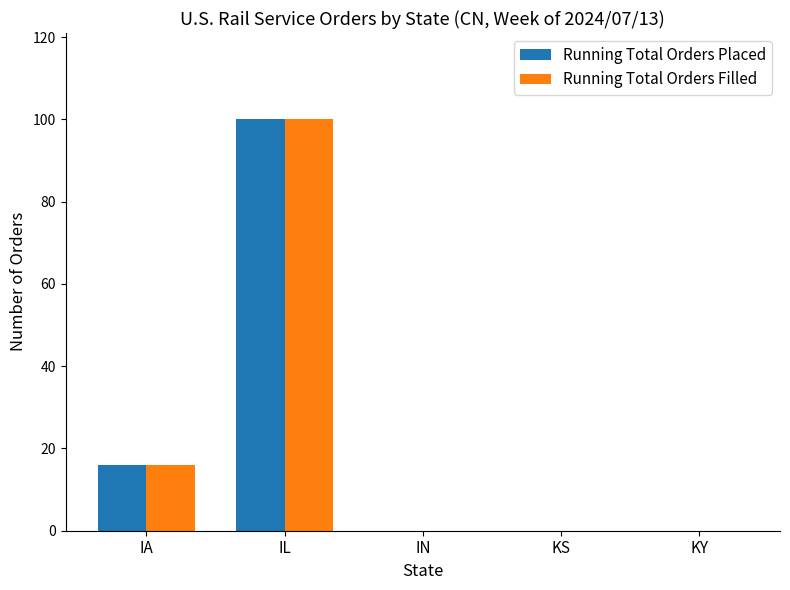

Reading left to right, extract all data points from this chart.

Running Total Orders Placed: 16	100	0	0	0
Running Total Orders Filled: 16	100	0	0	0